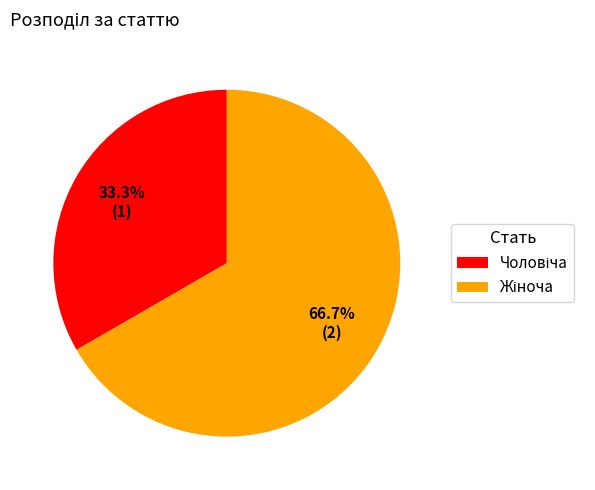

Is there a majority slice in this chart?

Yes